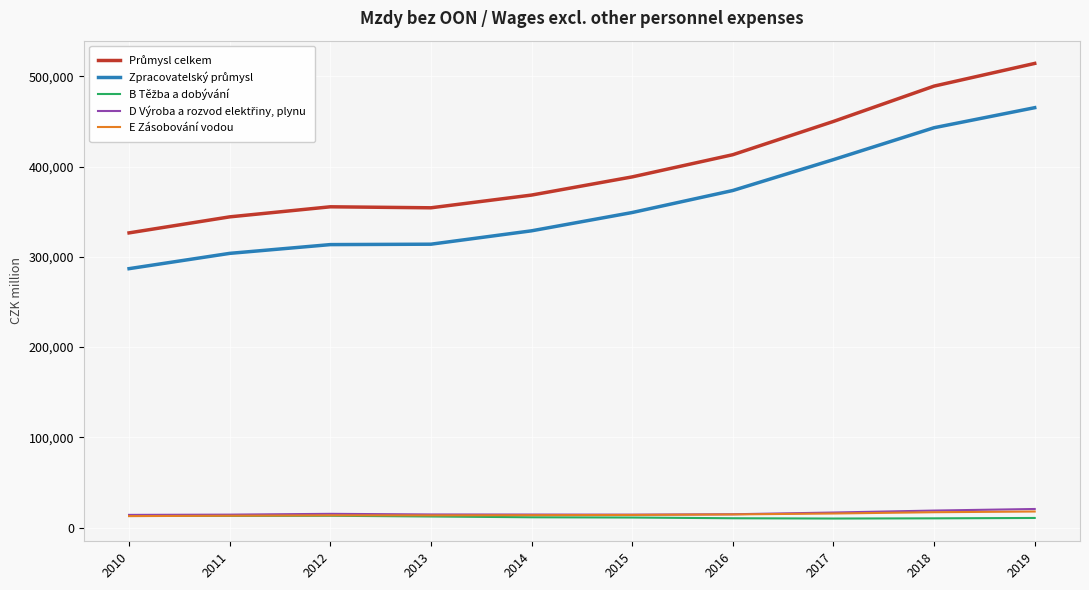

What is the total value across all series at 2012?

710913